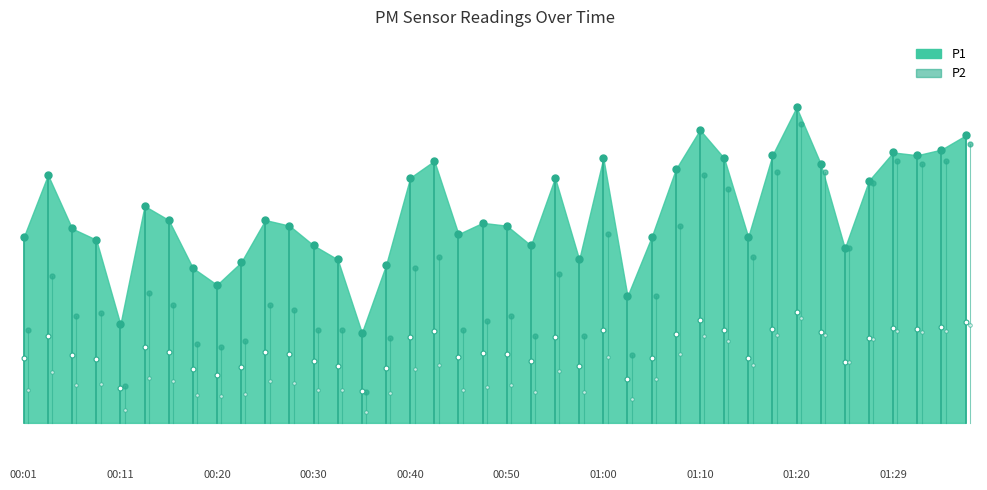

How many interior local peaks does the P1 series have?

10